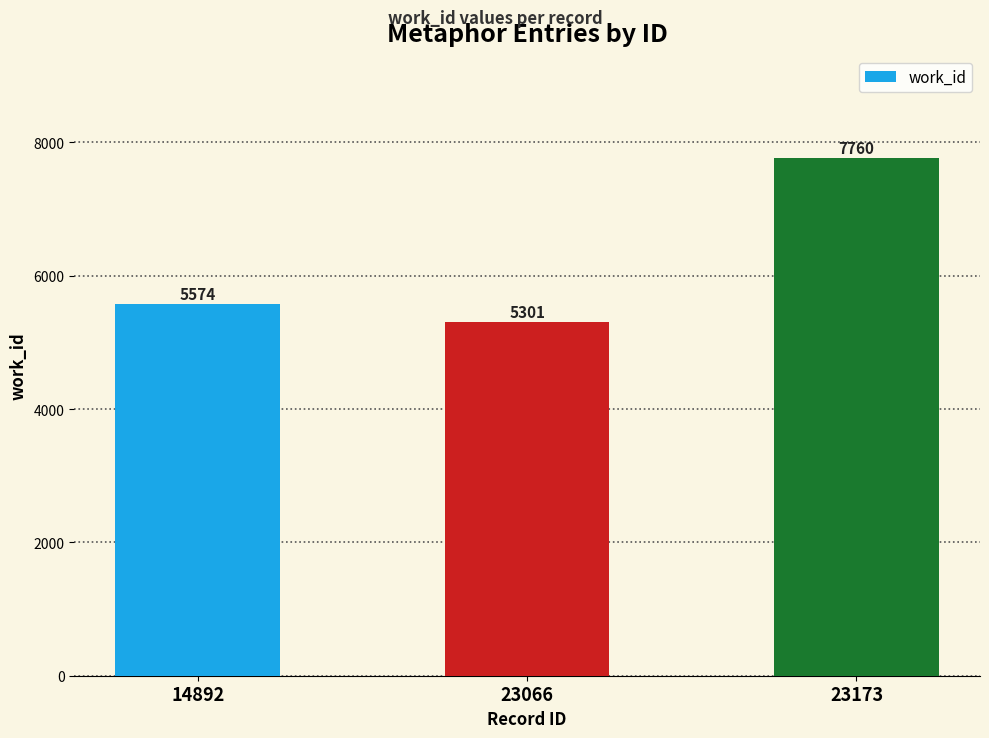

Approximately how many times larger is the value at 23066 compared to 23173?

0.7